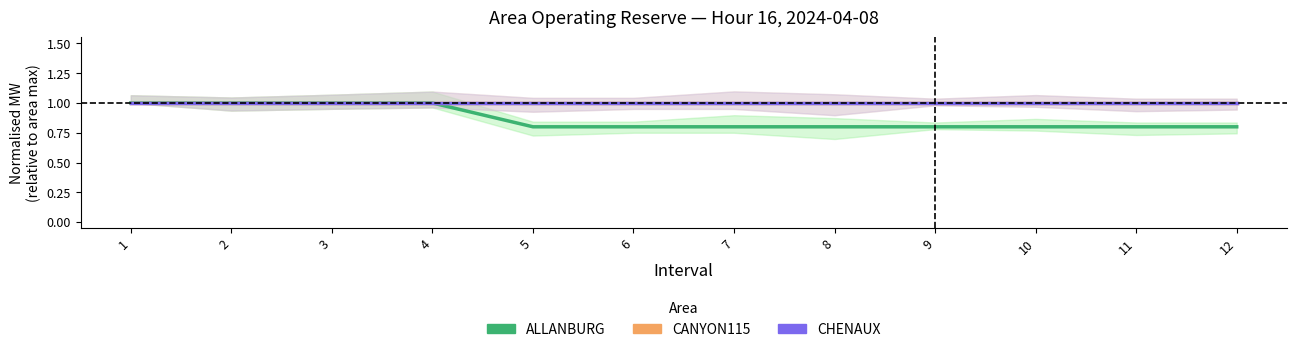

True or false: ALLANBURG has more than 0 points higher than both neighbors.

False